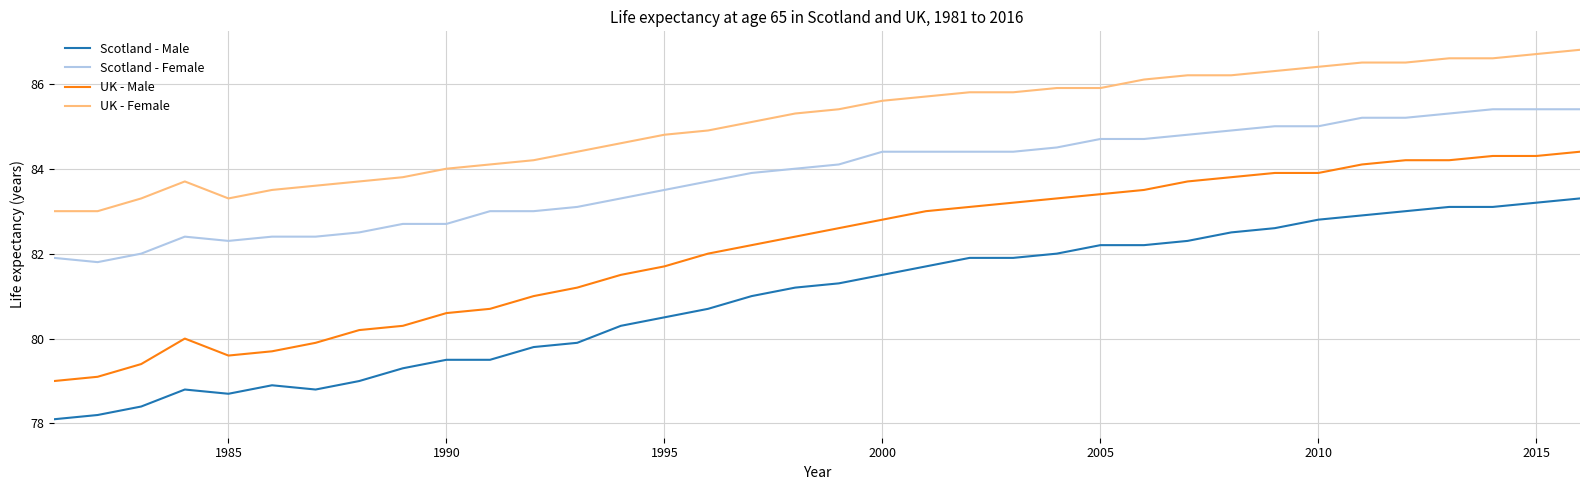

Rank the series by their maximum value, from lowest to highest.

Scotland - Male, UK - Male, Scotland - Female, UK - Female